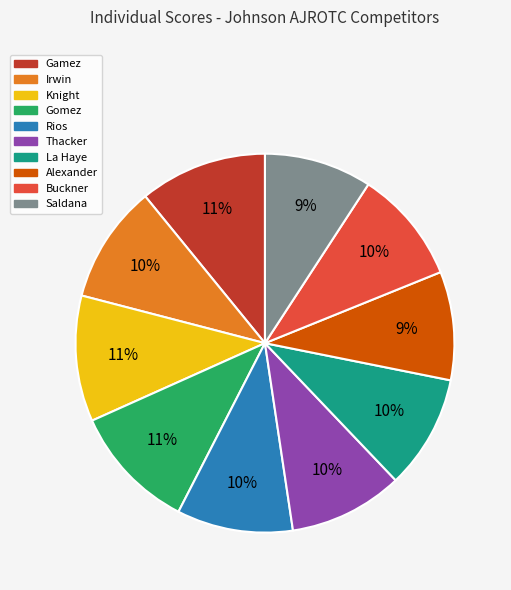

To the nearest percent, what is the average slice percentage?

10%